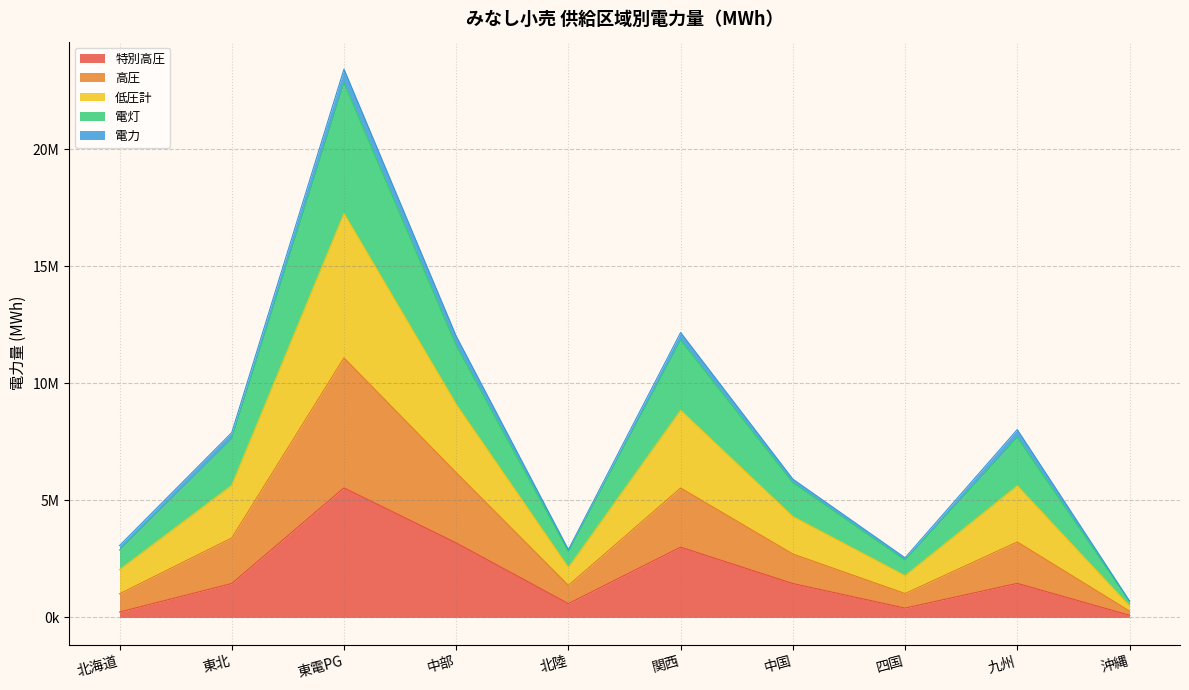

What is the maximum value shown in the chart?

23421606